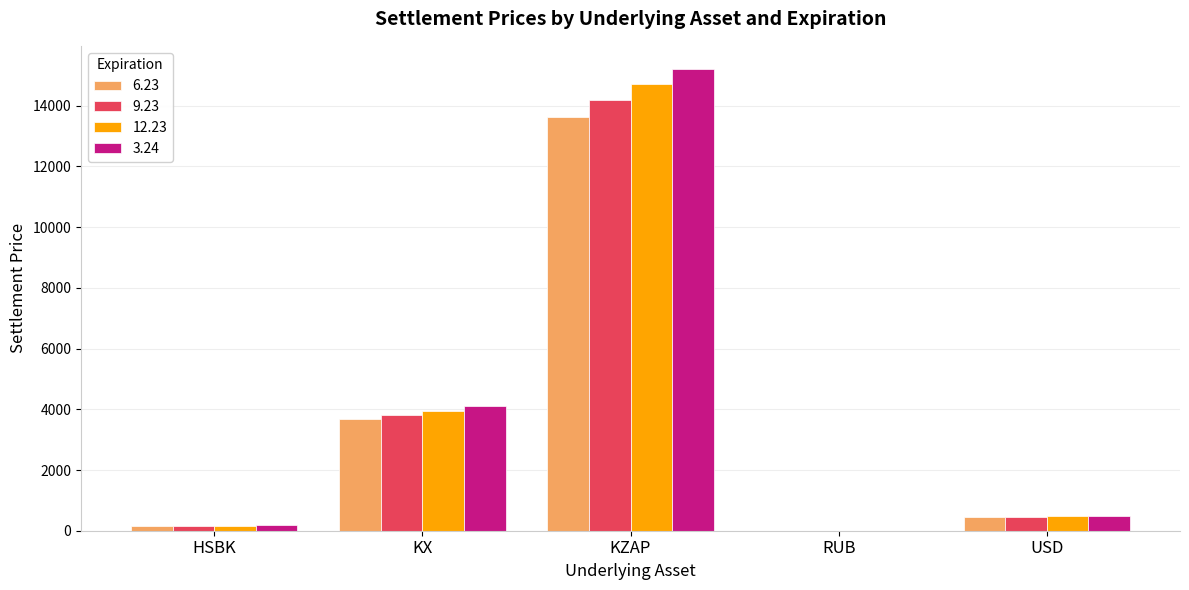

Reading left to right, extract all data points from this chart.

6.23: HSBK=159.4	KX=3670.3	KZAP=13634.8	RUB=5.7	USD=452.9
9.23: HSBK=165.9	KX=3820.8	KZAP=14193.9	RUB=5.8	USD=464.2
12.23: HSBK=171.9	KX=3959.6	KZAP=14709.3	RUB=5.9	USD=474.8
3.24: HSBK=177.8	KX=4095.2	KZAP=15213.2	RUB=6.0	USD=485.1